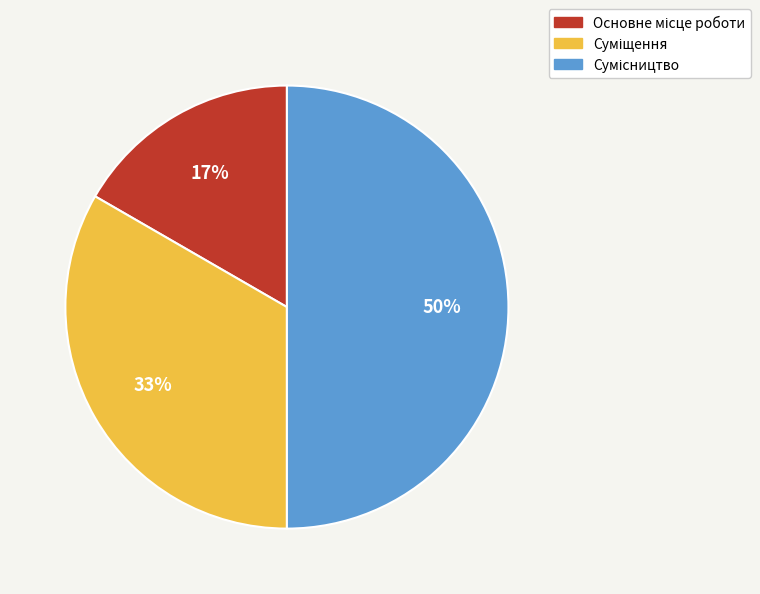

Count the number of slices in the pie.

3